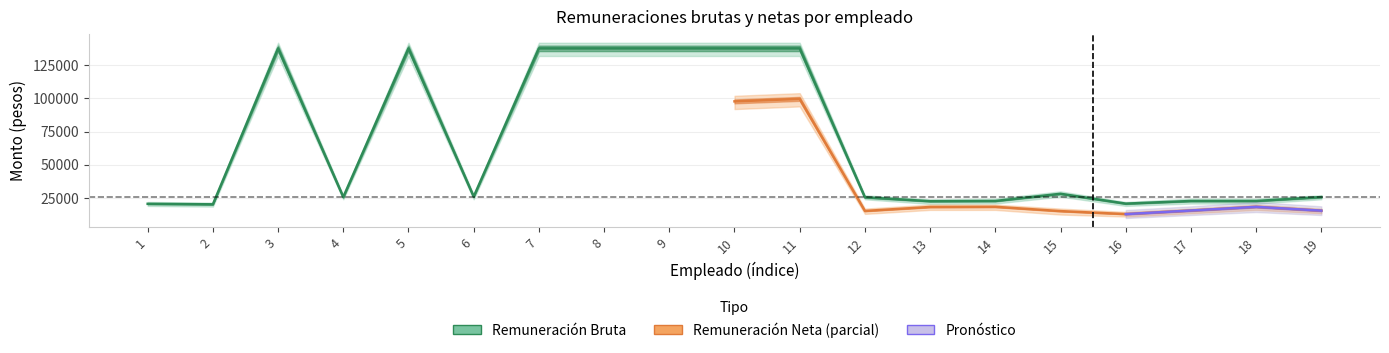

The value at 4 is 34909.0. True or false?

False